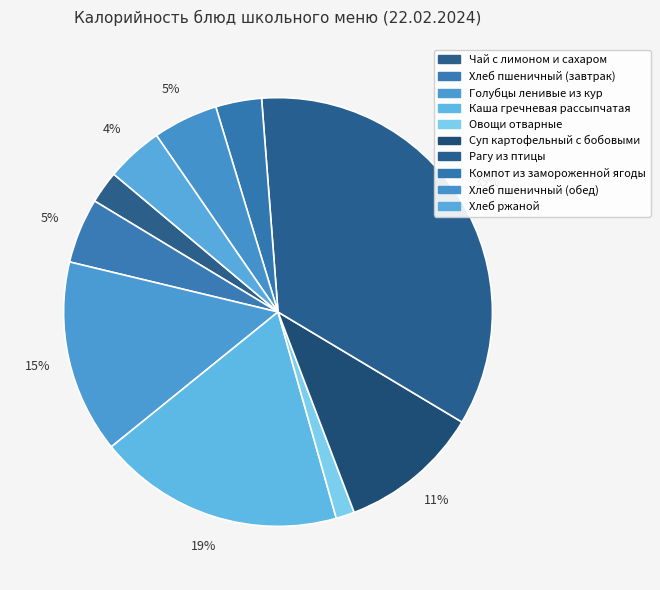

How many slices are in this pie chart?

10